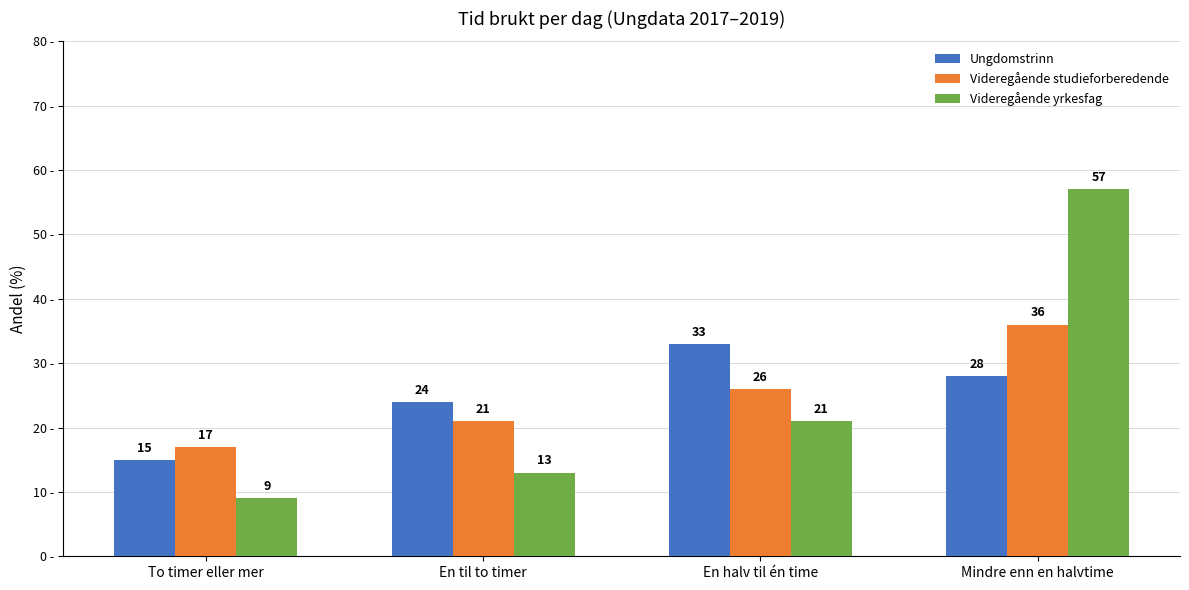

How many groups of bars are there?

4